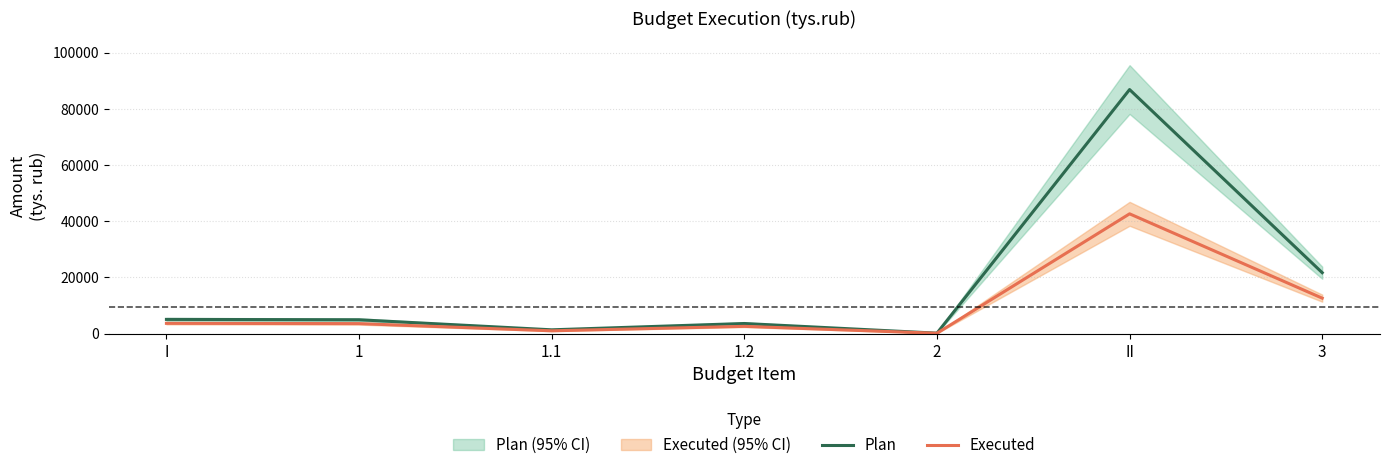

Where does the Plan series first go above 4907?

I